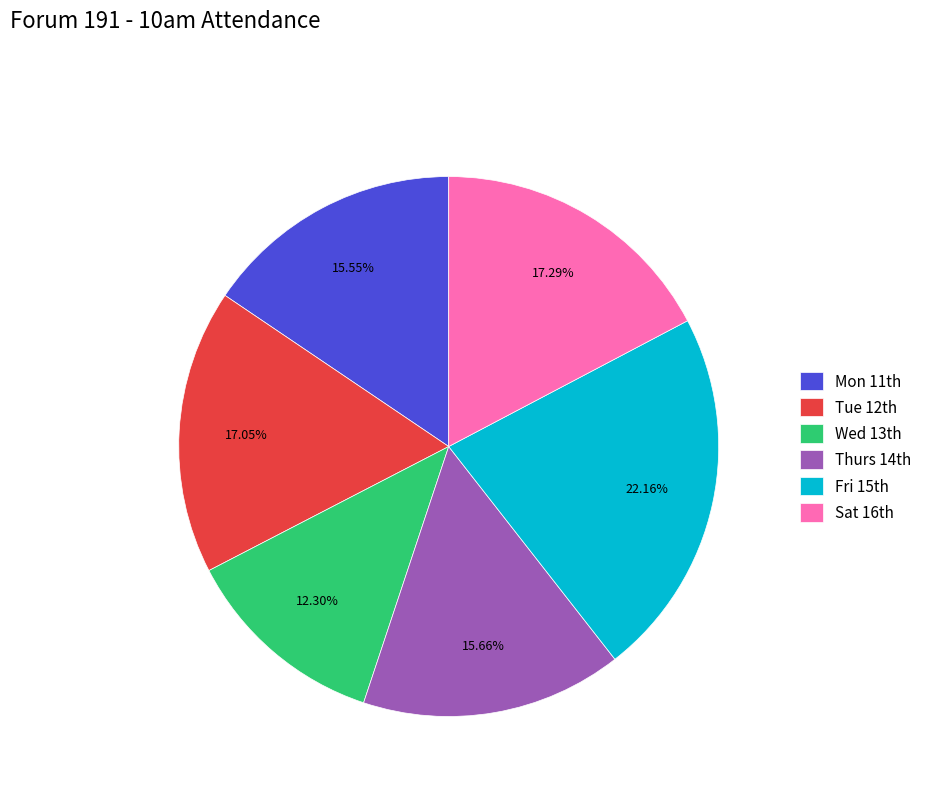

How many segments does this pie chart have?

6